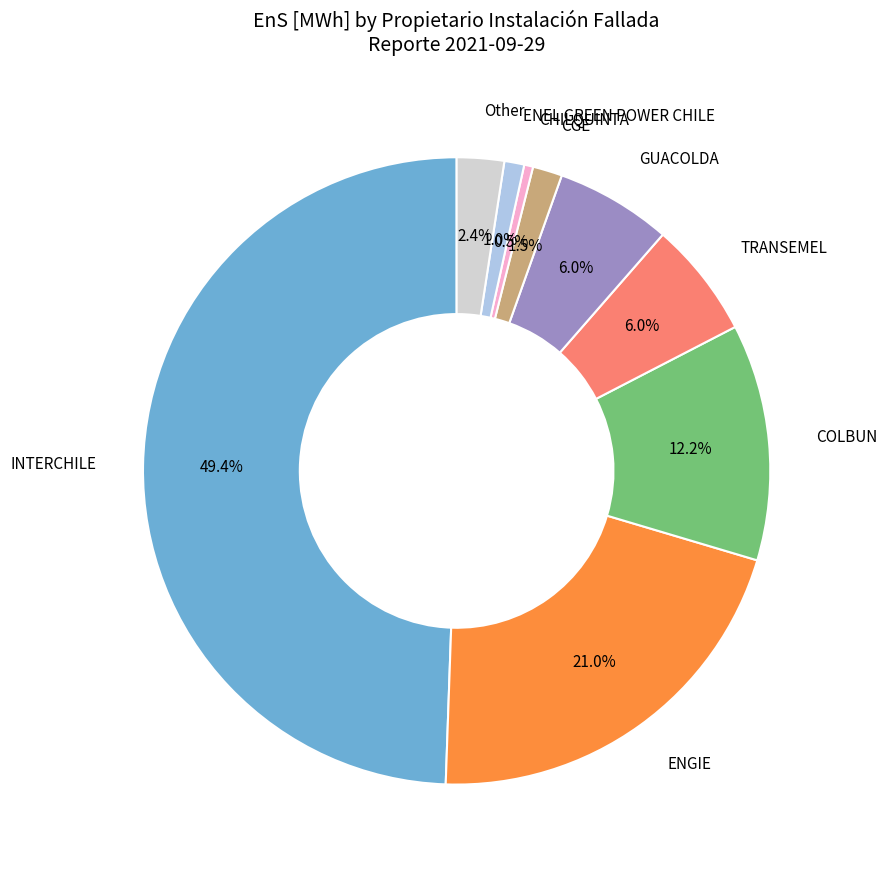

To the nearest percent, what percentage of the pie is ENGIE?

21%